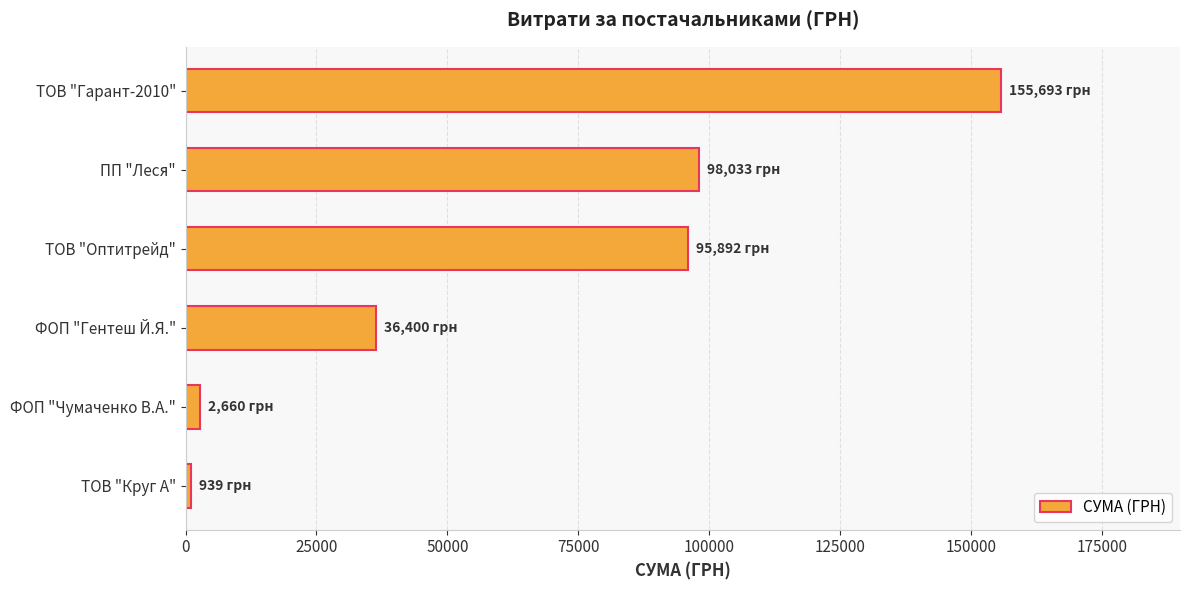

Is it true that the value at ФОП "Гентеш Й.Я." is 48055.3?

False